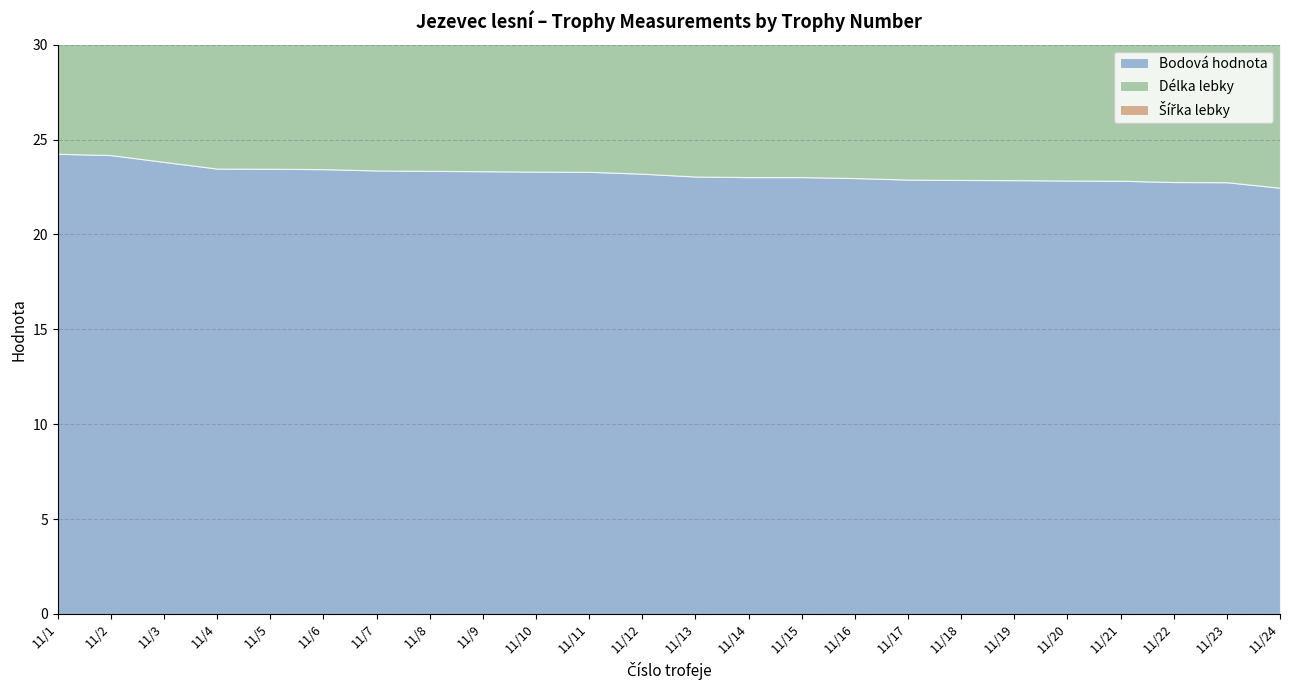

Reading right to left, what are all the values shown in this chart?

Bodová hodnota: 11/24=22.5	11/23=22.8	11/22=22.8	11/21=22.8	11/20=22.8	11/19=22.9	11/18=22.9	11/17=22.9	11/16=23.0	11/15=23.0	11/14=23.0	11/13=23.1	11/12=23.2	11/11=23.3	11/10=23.3	11/9=23.3	11/8=23.4	11/7=23.4	11/6=23.4	11/5=23.5	11/4=23.5	11/3=23.8	11/2=24.2	11/1=24.2
Délka lebky: 11/24=14.3	11/23=14.2	11/22=14.1	11/21=14.3	11/20=14.3	11/19=14.4	11/18=14.5	11/17=14.2	11/16=15.1	11/15=14.5	11/14=14.3	11/13=14.4	11/12=14.5	11/11=14.6	11/10=14.7	11/9=14.7	11/8=14.7	11/7=14.3	11/6=14.6	11/5=14.5	11/4=14.9	11/3=15.1	11/2=15.1	11/1=15.1
Šířka lebky: 11/24=8.2	11/23=8.6	11/22=8.6	11/21=8.5	11/20=8.5	11/19=8.4	11/18=8.4	11/17=8.7	11/16=7.9	11/15=8.6	11/14=8.7	11/13=8.7	11/12=8.7	11/11=8.7	11/10=8.6	11/9=8.7	11/8=8.7	11/7=9.1	11/6=8.9	11/5=8.9	11/4=8.6	11/3=8.7	11/2=9.1	11/1=9.2